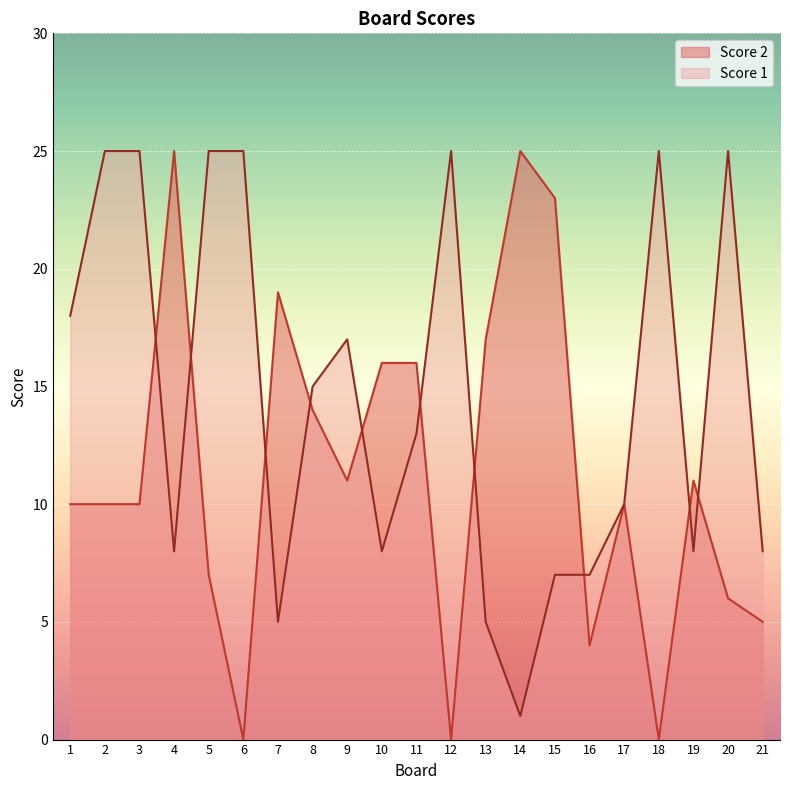

Reading right to left, extract all data points from this chart.

Score 1: 21=8	20=25	19=8	18=25	17=10	16=7	15=7	14=1	13=5	12=25	11=13	10=8	9=17	8=15	7=5	6=25	5=25	4=8	3=25	2=25	1=18
Score 2: 21=5	20=6	19=11	18=0	17=10	16=4	15=23	14=25	13=17	12=0	11=16	10=16	9=11	8=14	7=19	6=0	5=7	4=25	3=10	2=10	1=10